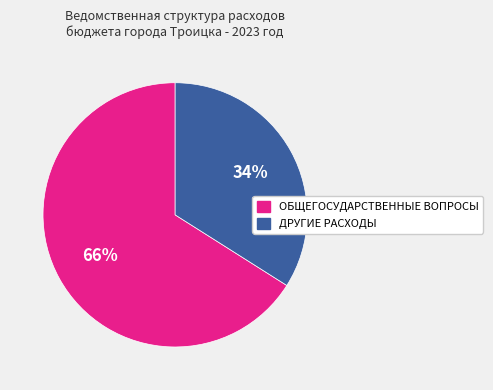

To the nearest percent, what is the difference between the largest and smallest slice percentages?

32%